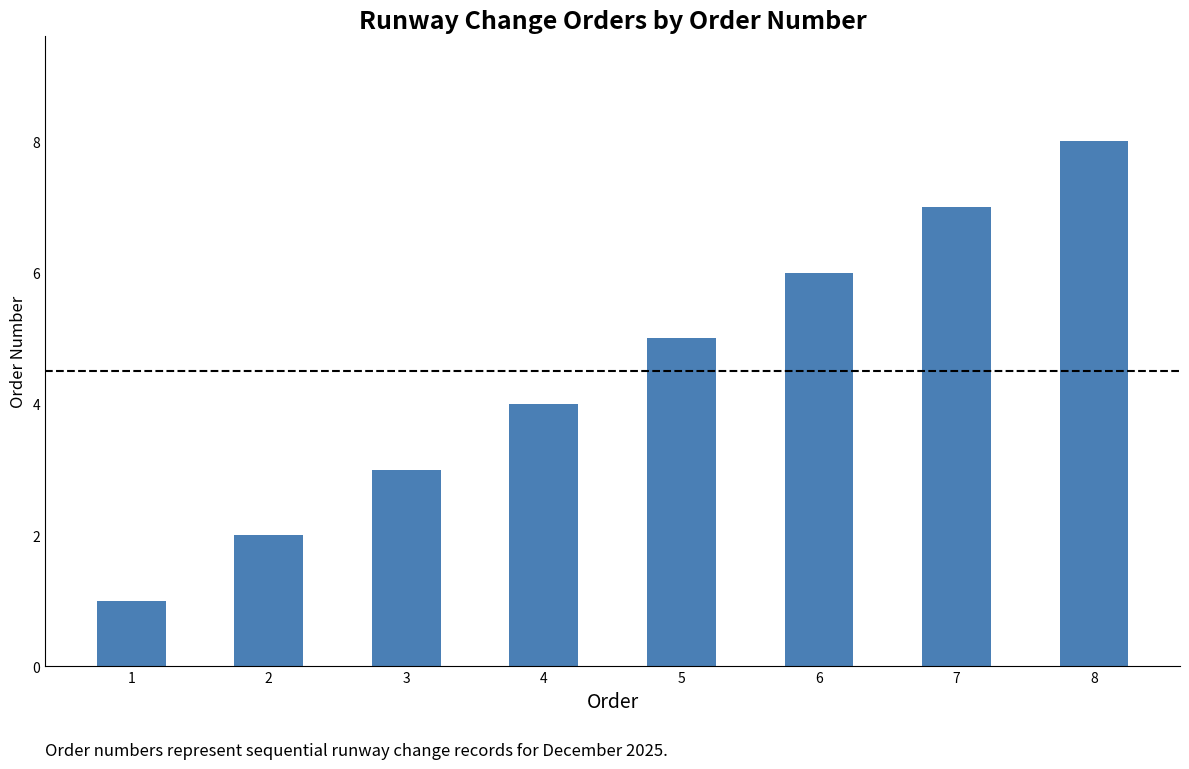

What is the sum of all values?

36